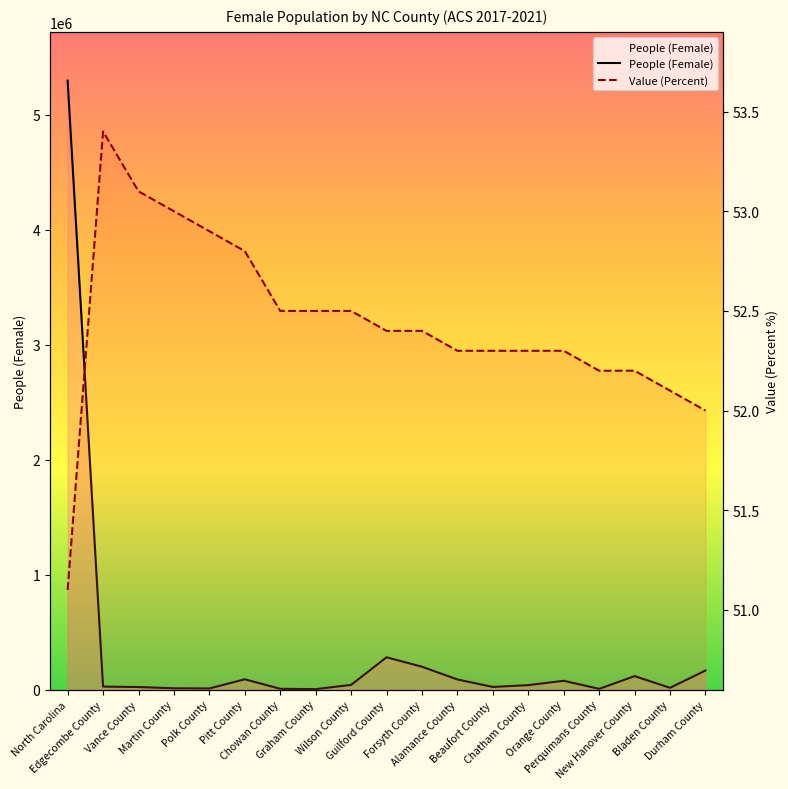

What is the average value of the People (Female) series?

343634.7